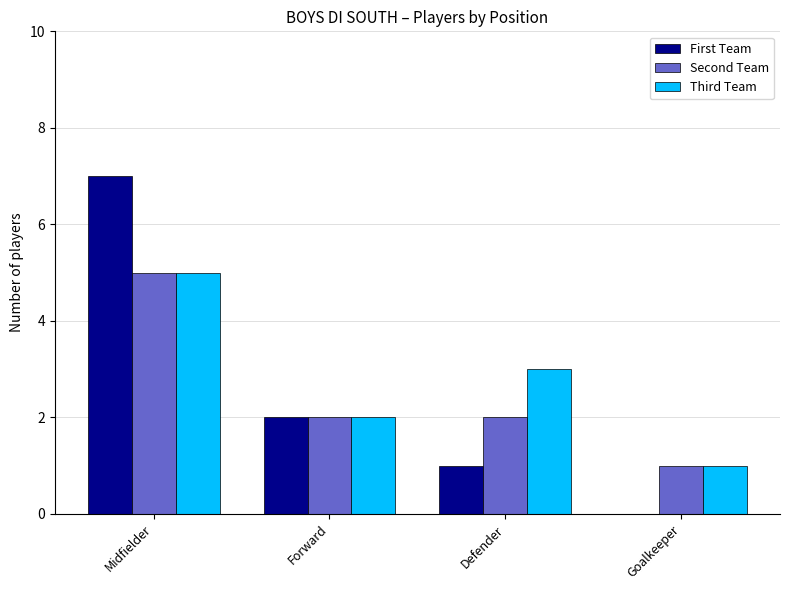

What is the sum of the Second Team values at Defender and Midfielder?

7